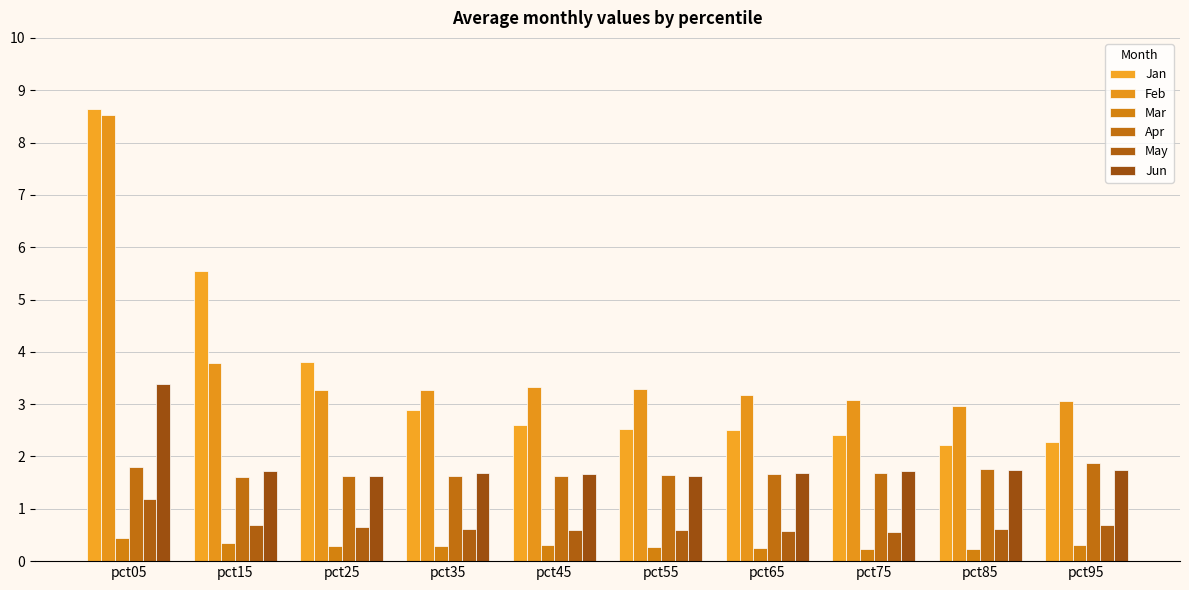

Reading left to right, transcribe all the data shown in this chart.

Jan: 8.6	5.6	3.8	2.9	2.6	2.5	2.5	2.4	2.2	2.3
Feb: 8.5	3.8	3.3	3.3	3.3	3.3	3.2	3.1	3.0	3.1
Mar: 0.4	0.3	0.3	0.3	0.3	0.3	0.2	0.2	0.2	0.3
Apr: 1.8	1.6	1.6	1.6	1.6	1.7	1.7	1.7	1.8	1.9
May: 1.2	0.7	0.6	0.6	0.6	0.6	0.6	0.6	0.6	0.7
Jun: 3.4	1.7	1.6	1.7	1.7	1.6	1.7	1.7	1.7	1.8